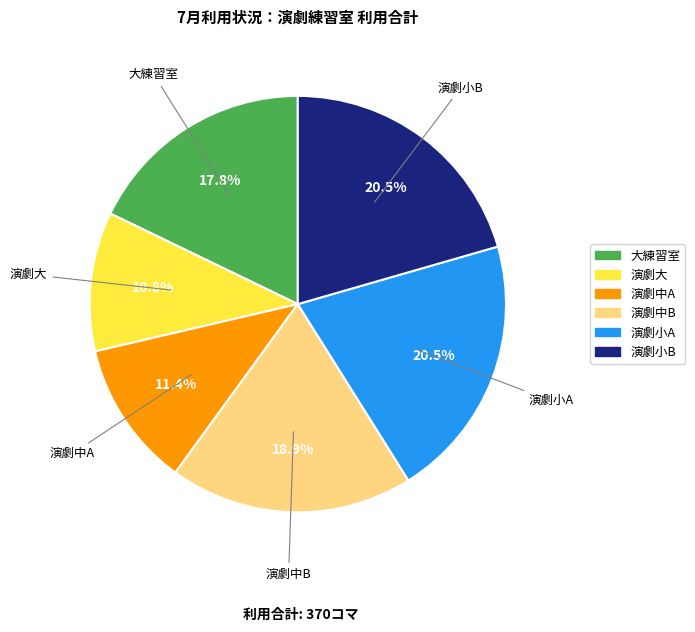

Is 演劇小A the majority of the pie?

No